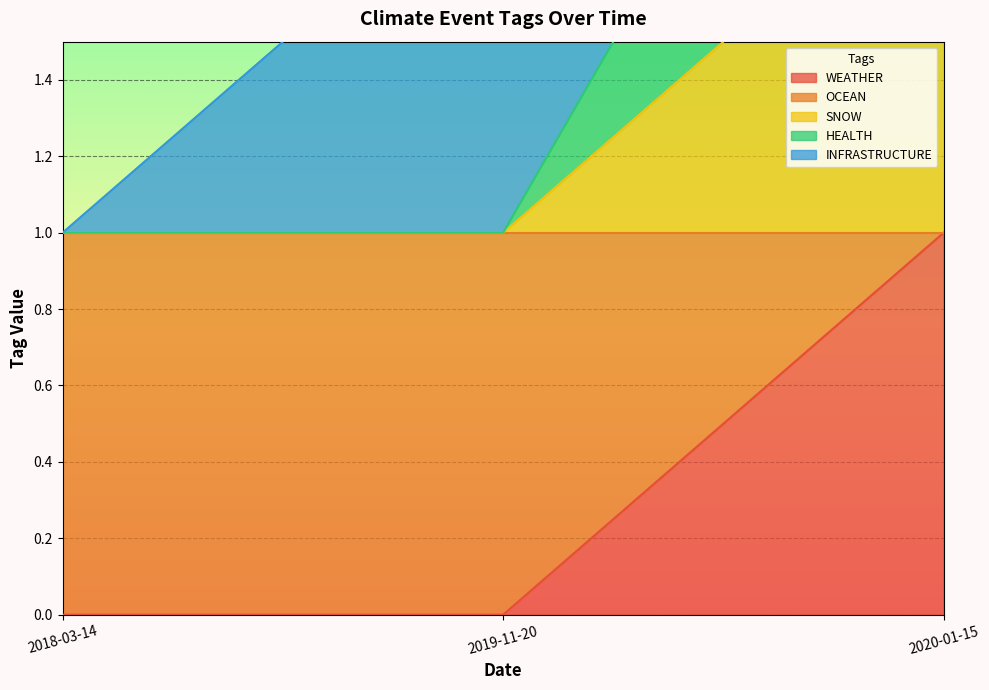

The OCEAN series shows 1 at 2020-01-15. True or false?

False